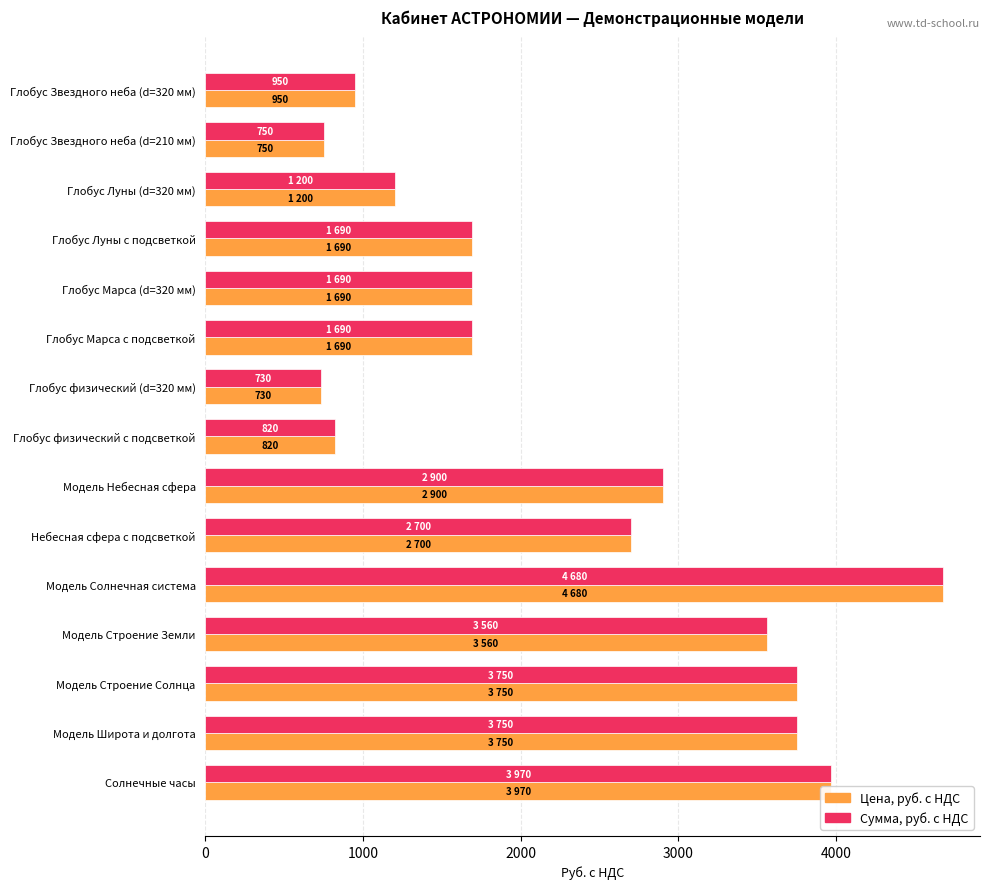

Count the number of categories in the chart.

15